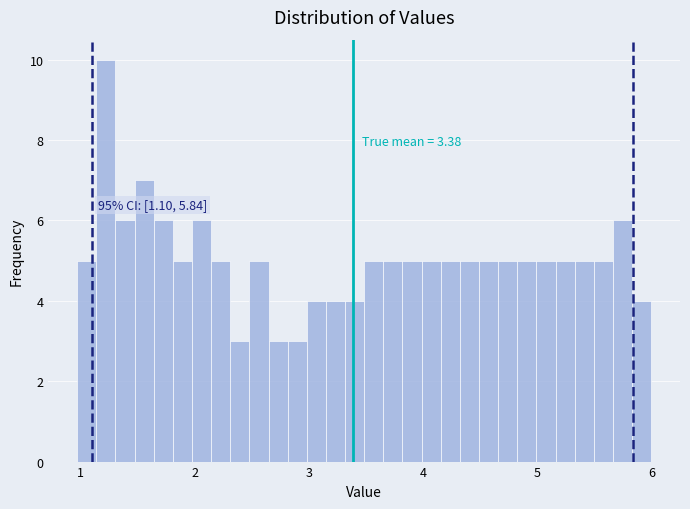

Around what value on the x-axis is the tallest bar? Give the approximate position of its centre, as read against the axis.

1.2